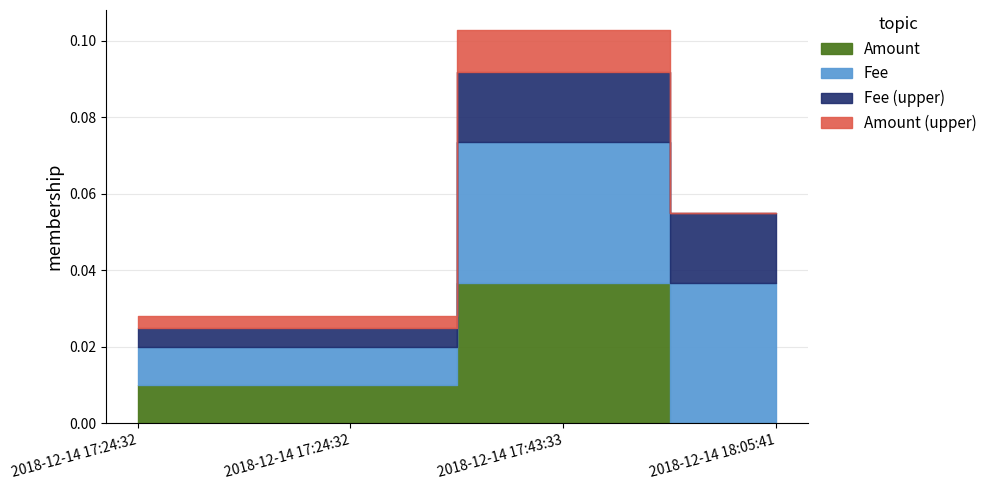

Which series has the largest range (max minus min)?

Amount